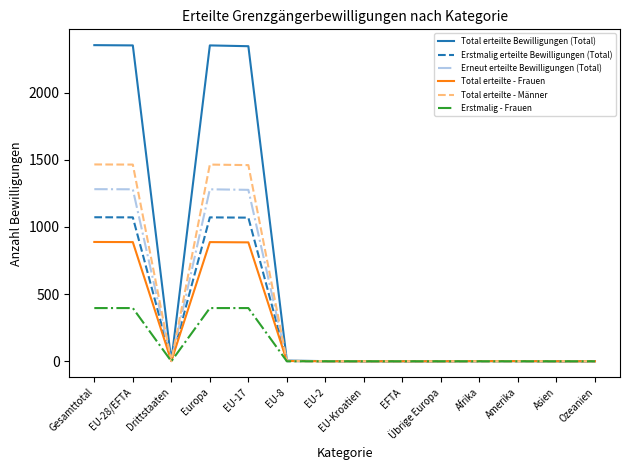

What is the maximum value shown in the chart?

2353